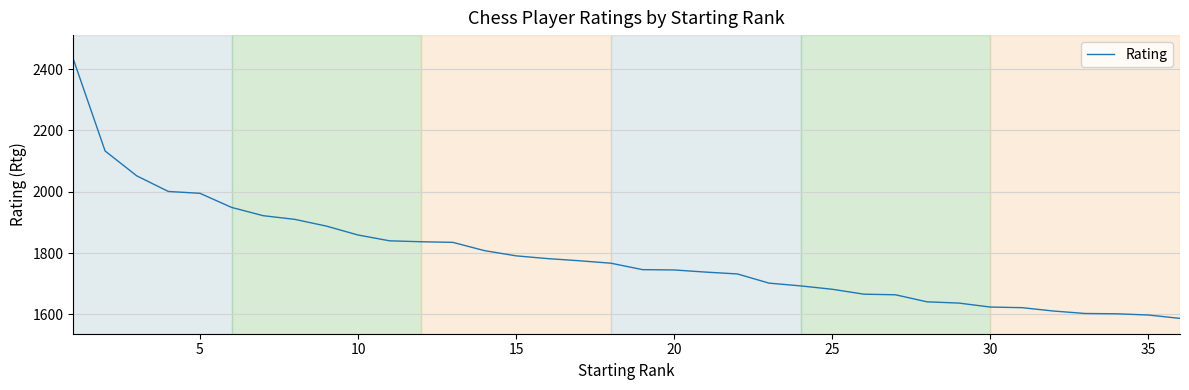

What is the minimum value shown in the chart?

1587